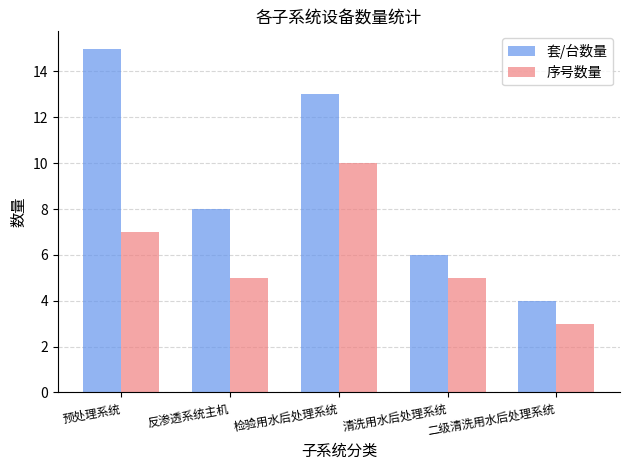

Reading right to left, what are all the values shown in this chart?

套/台数量: 4	6	13	8	15
序号数量: 3	5	10	5	7